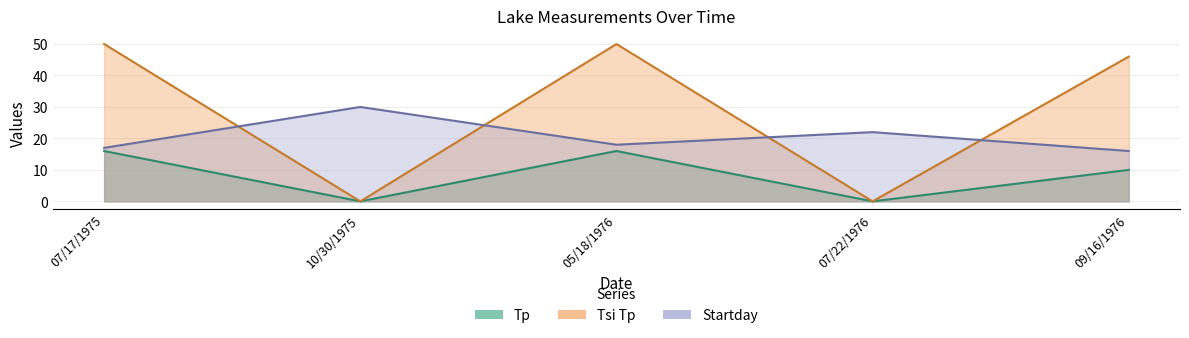

What is the total value across all series at 05/18/1976?

84